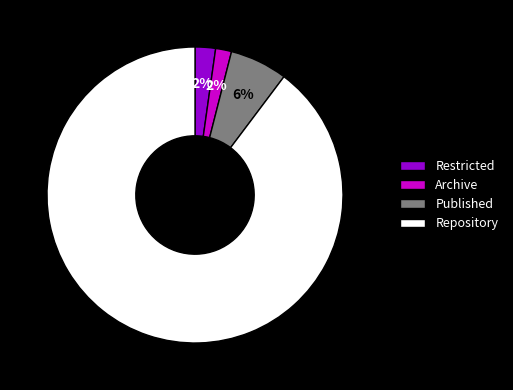

Which slice is the largest?

Repository